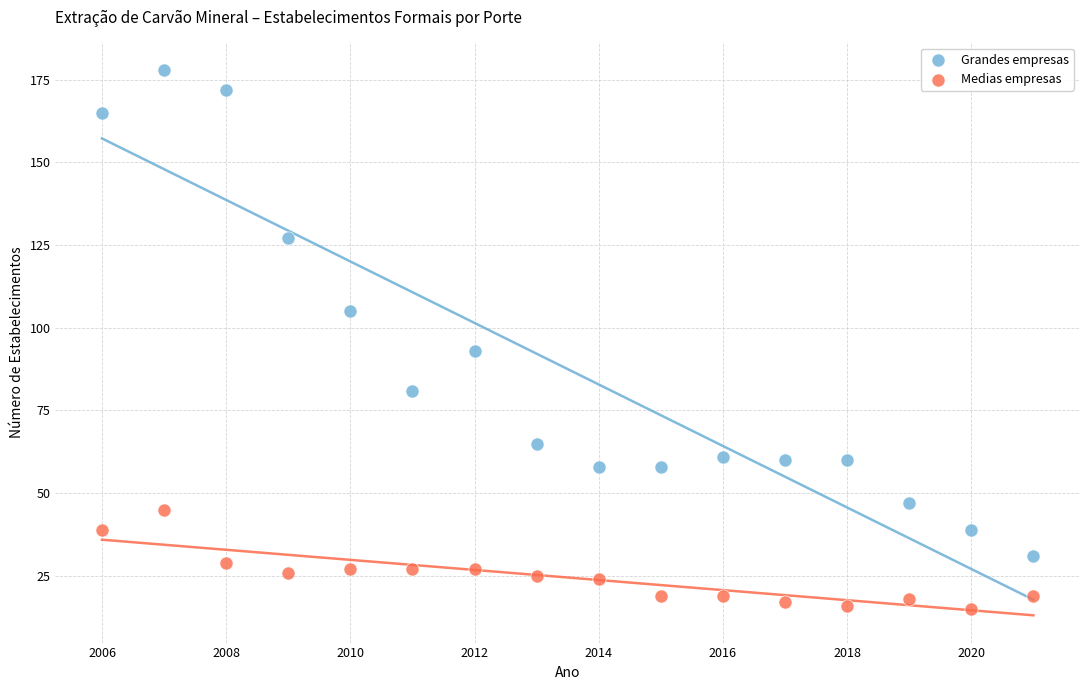

Which series reaches the maximum Y coordinate?

Grandes empresas